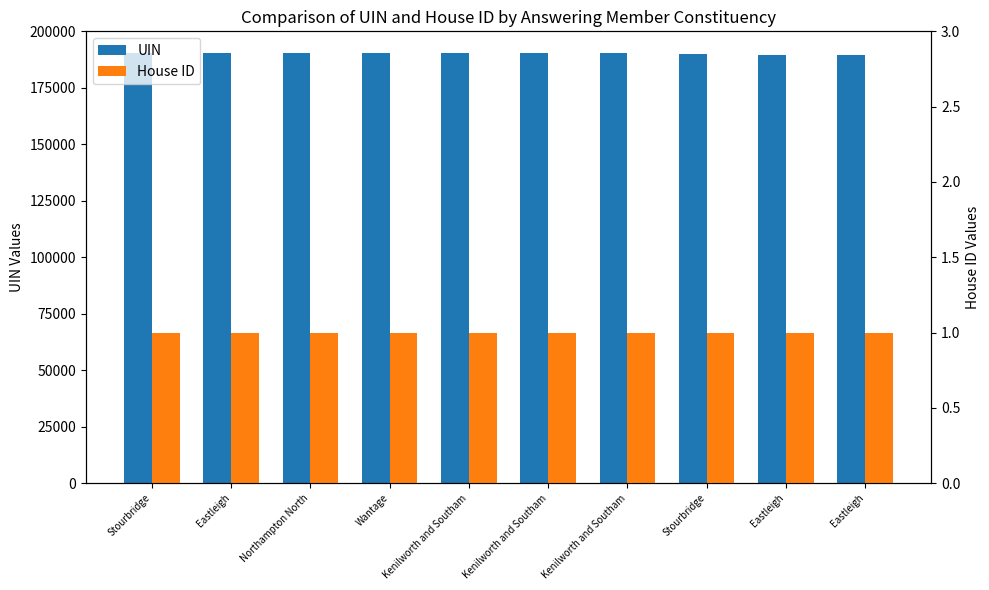

Reading right to left, what are all the values shown in this chart?

UIN: 189696	189695	189794	190389	190388	190386	190418	190375	190373	190517
House ID: 1	1	1	1	1	1	1	1	1	1